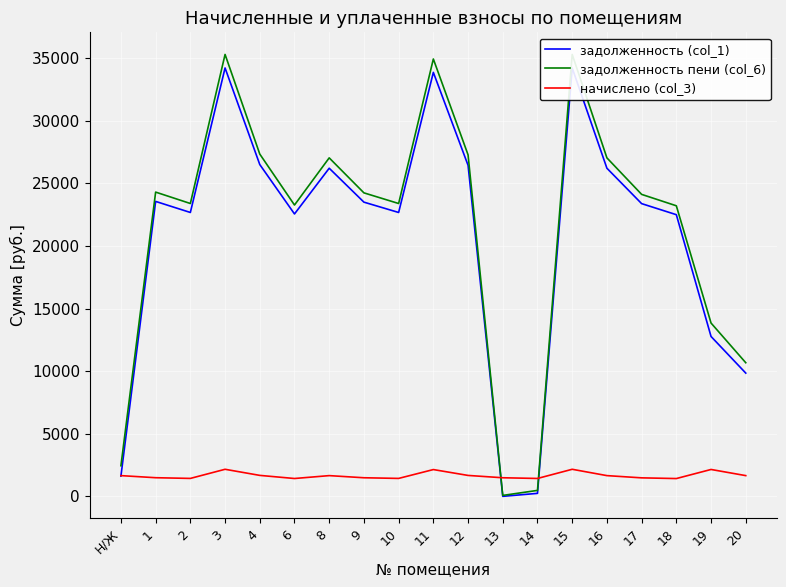

What are all the series names shown in the legend?

задолженность (col_1), задолженность пени (col_6), начислено (col_3)